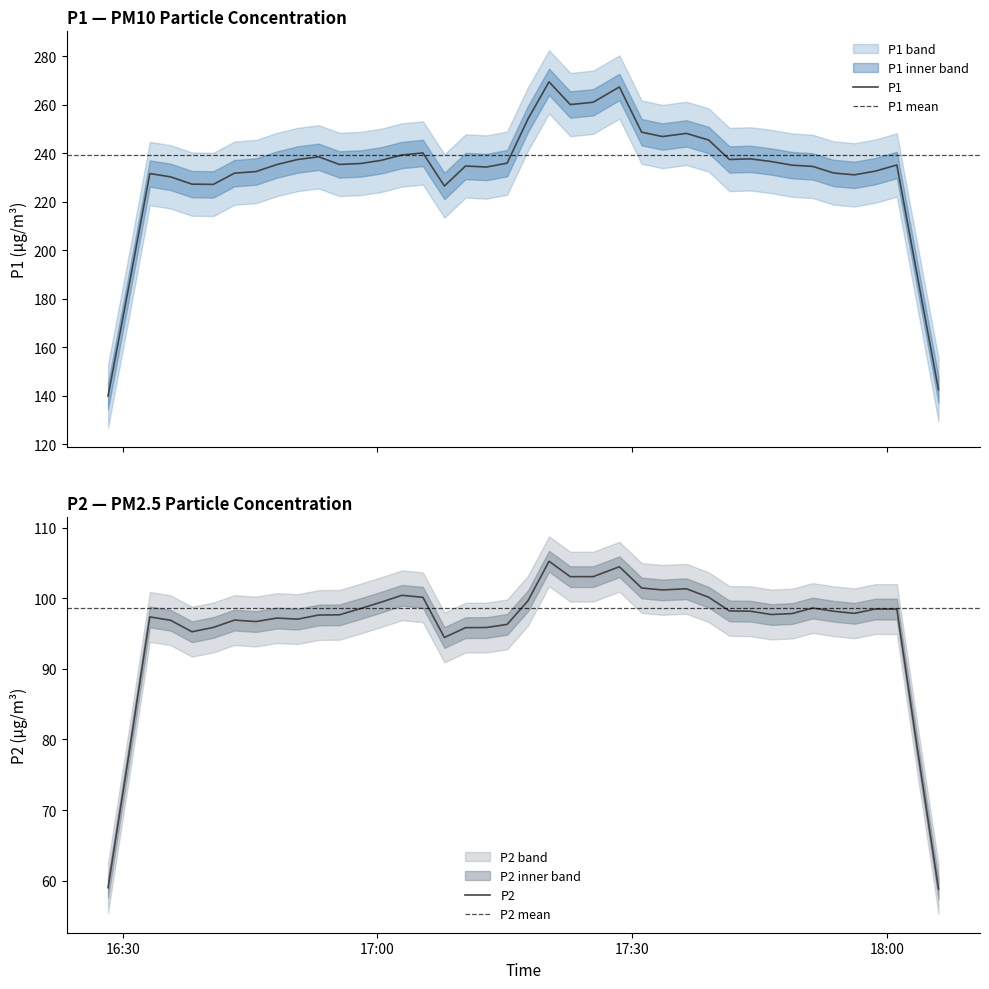

What is the difference between the second highest and second lowest values in the P2 series?

45.4